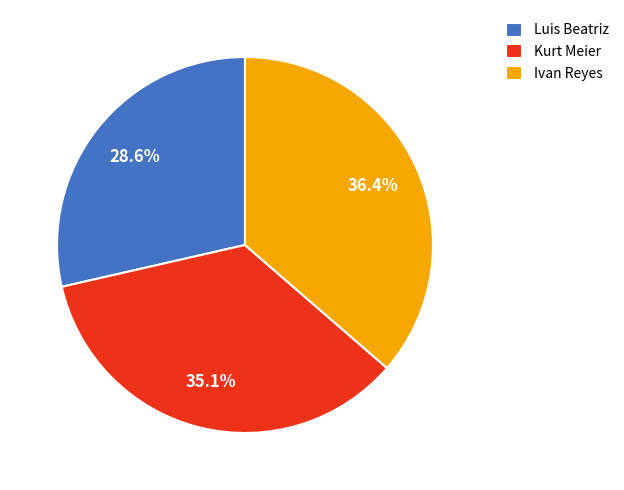

Is there a majority slice in this chart?

No